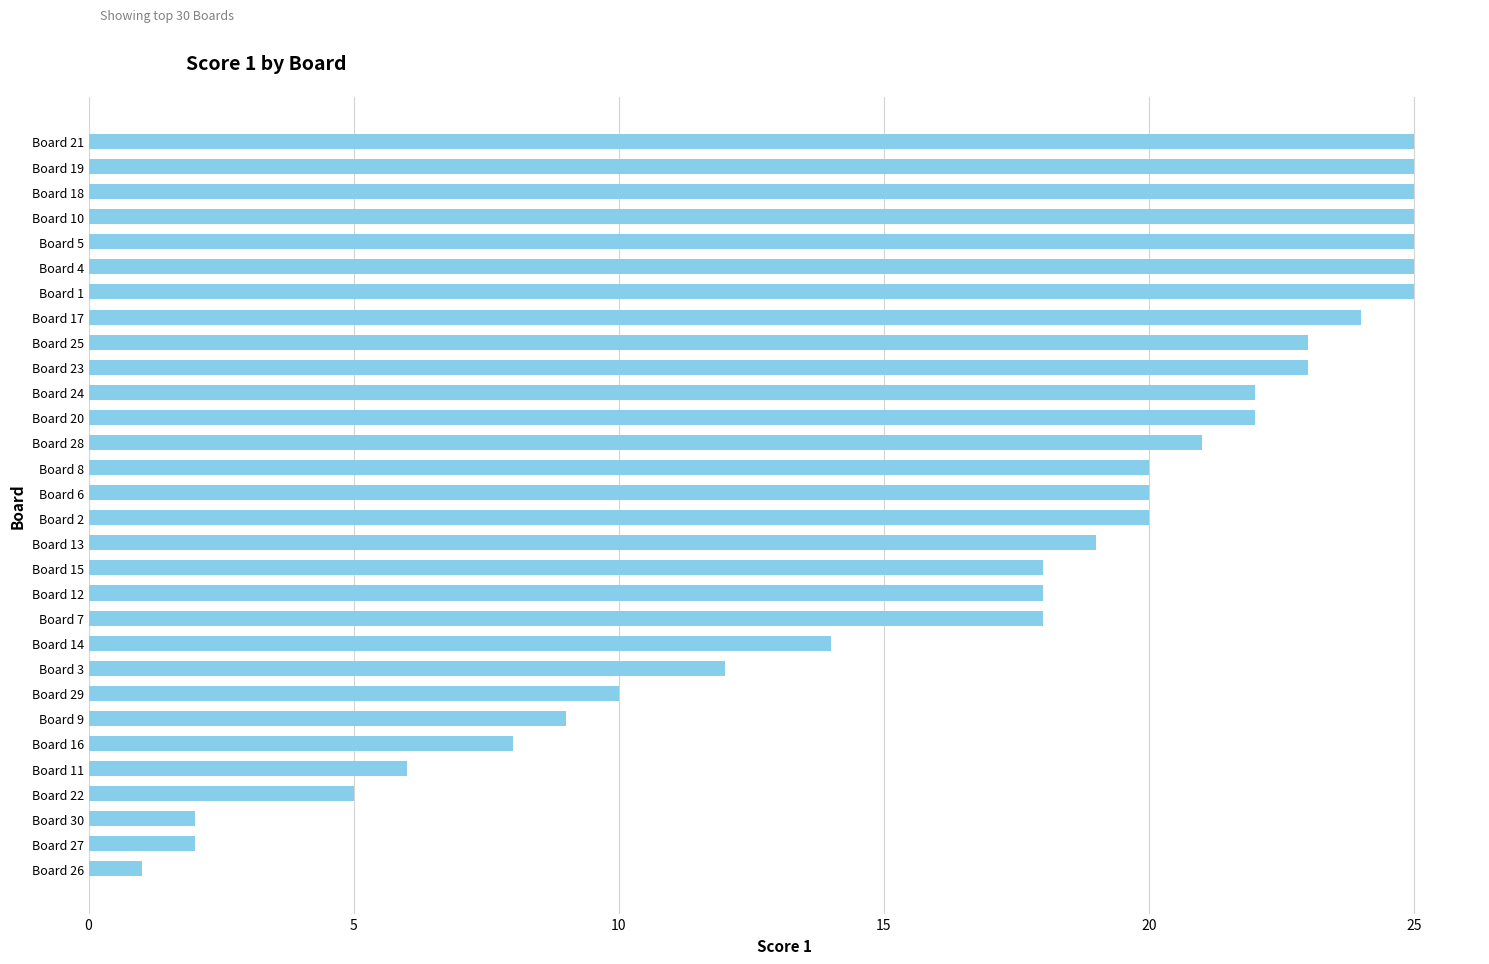

What is the difference between the second highest and minimum values?

24